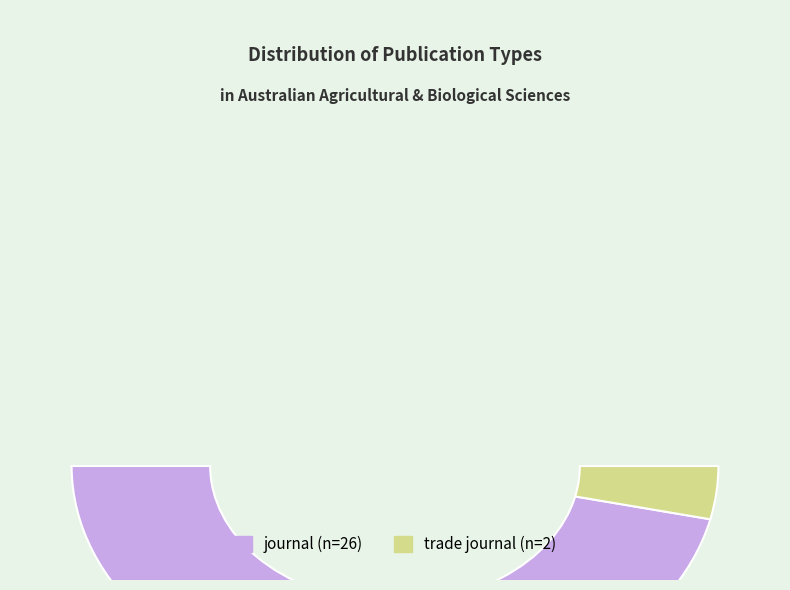

Which has a higher value, trade journal or journal?

journal